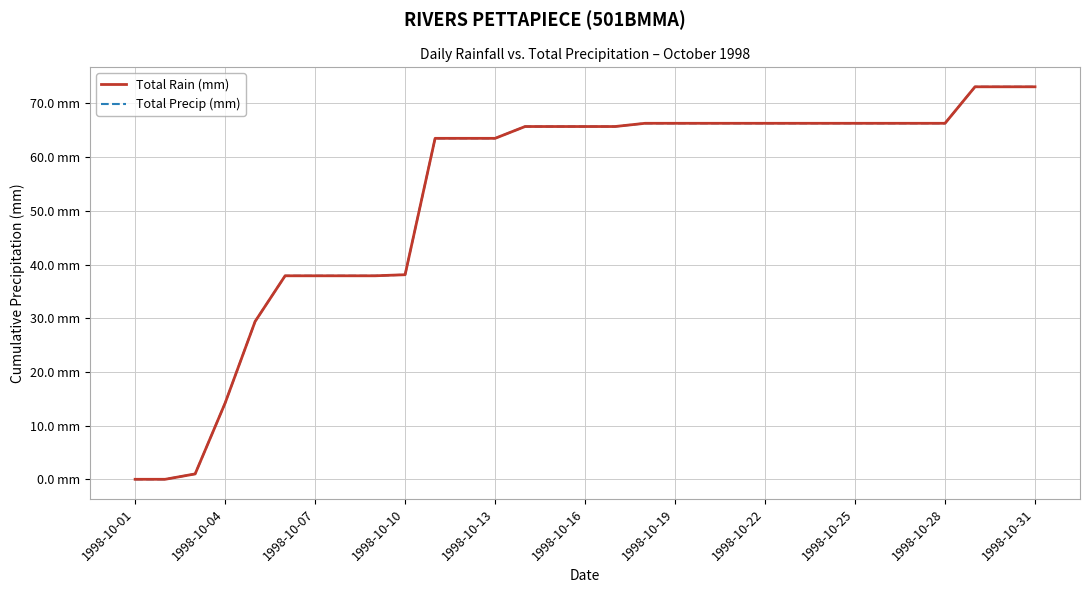

Which series has the largest range (max minus min)?

Total Rain (mm)